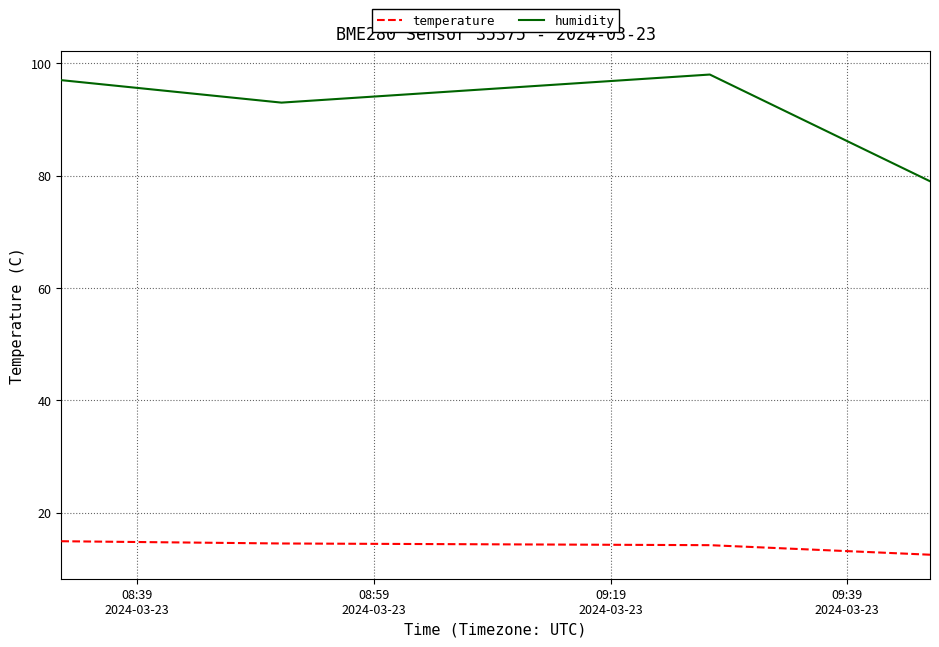

Which series has the largest range (max minus min)?

humidity